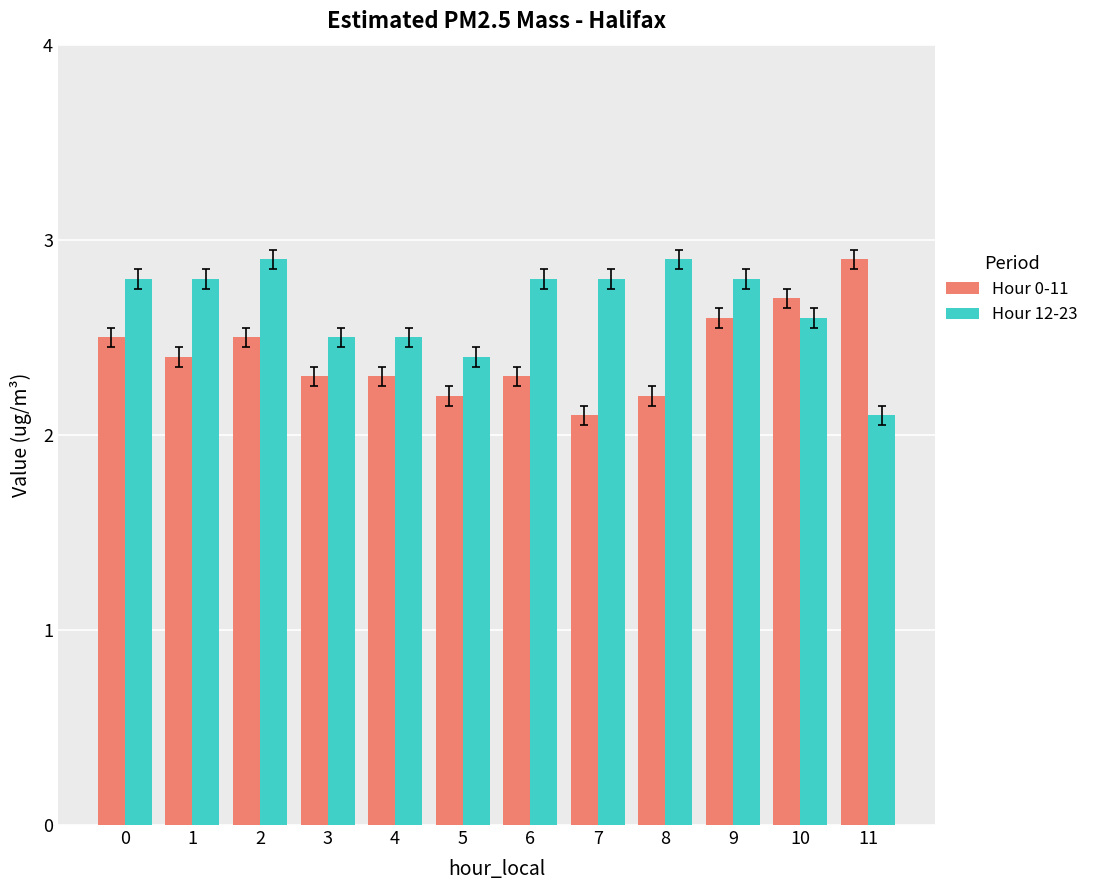

Reading right to left, list all the values displayed in this chart.

Hour 0-11: 11=2.9	10=2.7	9=2.6	8=2.2	7=2.1	6=2.3	5=2.2	4=2.3	3=2.3	2=2.5	1=2.4	0=2.5
Hour 12-23: 11=2.1	10=2.6	9=2.8	8=2.9	7=2.8	6=2.8	5=2.4	4=2.5	3=2.5	2=2.9	1=2.8	0=2.8